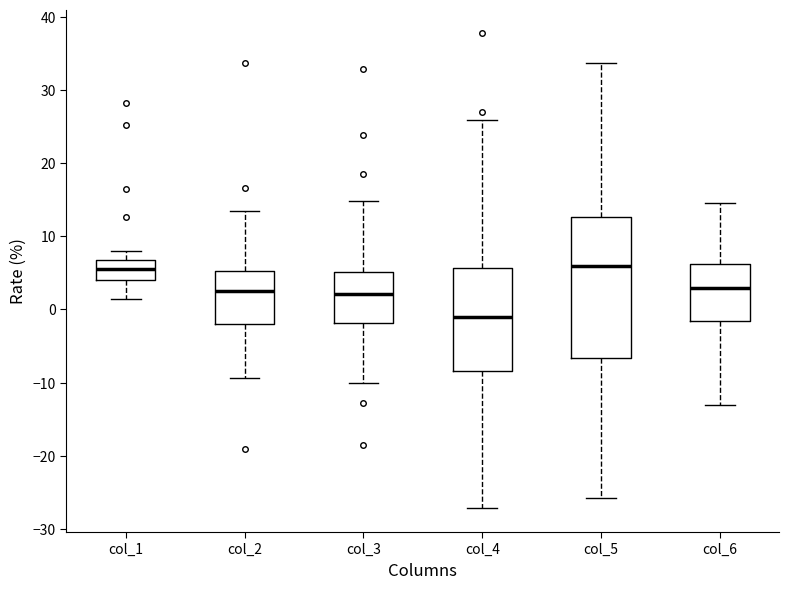

Reading left to right, transcribe this box plot: for each box, give where its median line is, the range the box spans, and where its two whiskers end, as read against the y-axis. The values are not printed on the chart, so give them approximately, as read against the axis.

col_1: median 6, box 4 to 7, whiskers 1 to 8
col_2: median 3, box -2 to 5, whiskers -9 to 13
col_3: median 2, box -2 to 5, whiskers -10 to 15
col_4: median -1, box -8 to 6, whiskers -27 to 26
col_5: median 6, box -7 to 13, whiskers -26 to 34
col_6: median 3, box -2 to 6, whiskers -13 to 15